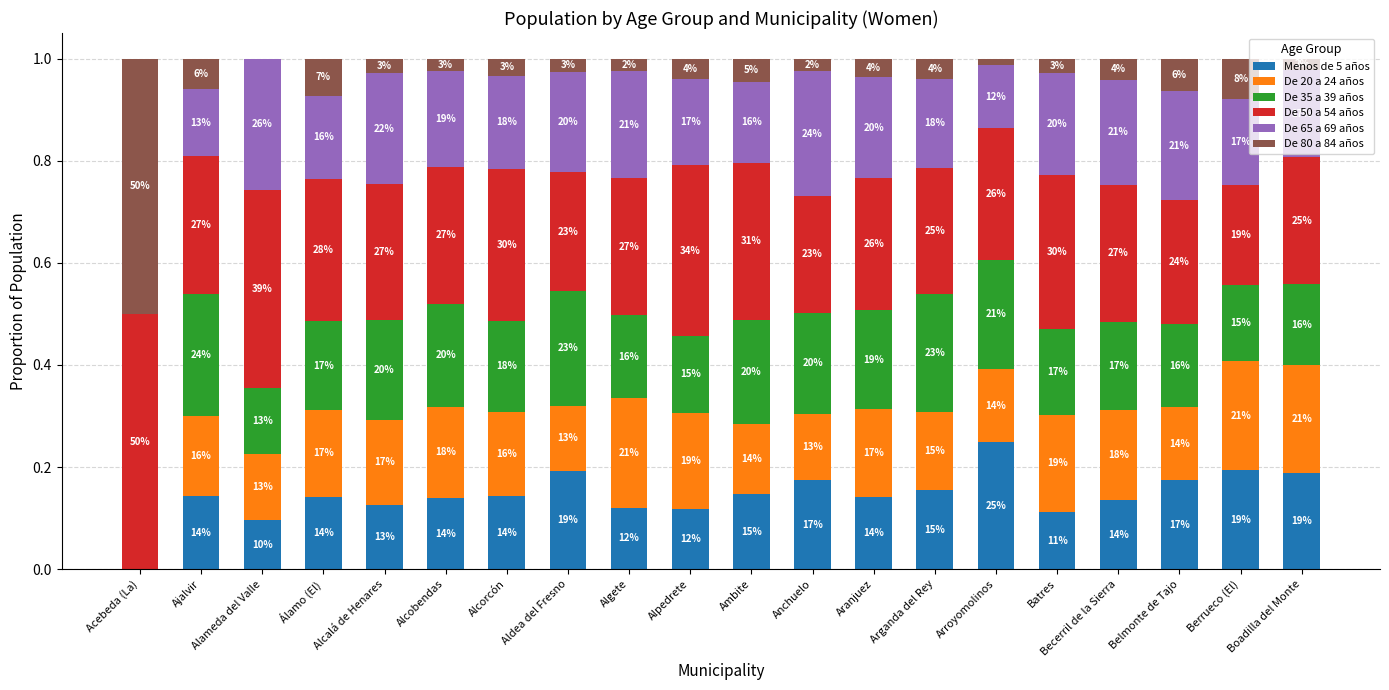

At which label does Menos de 5 años reach its minimum?

Acebeda (La)